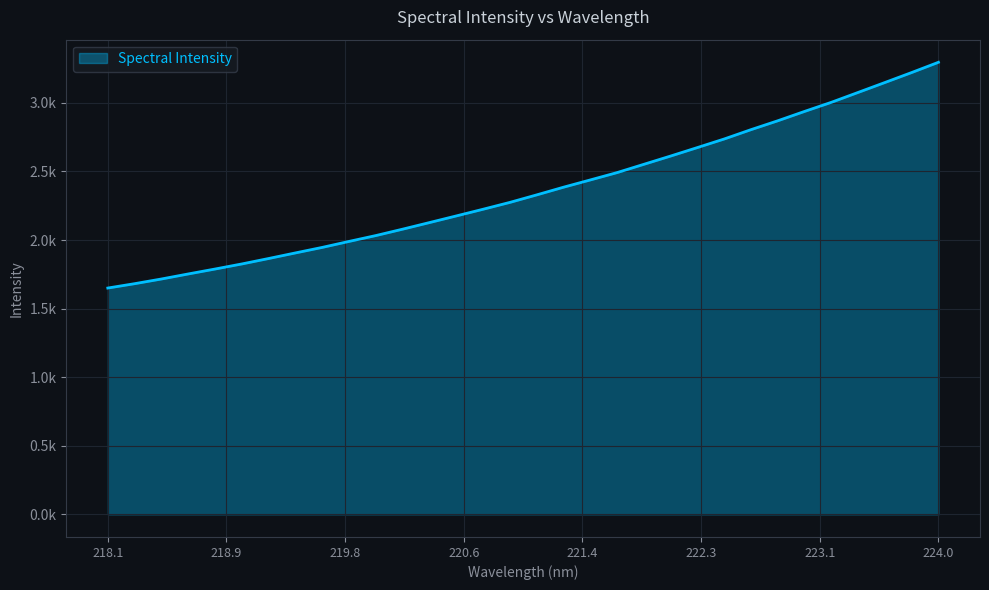

Is this an area chart (filled region under the line)?

Yes